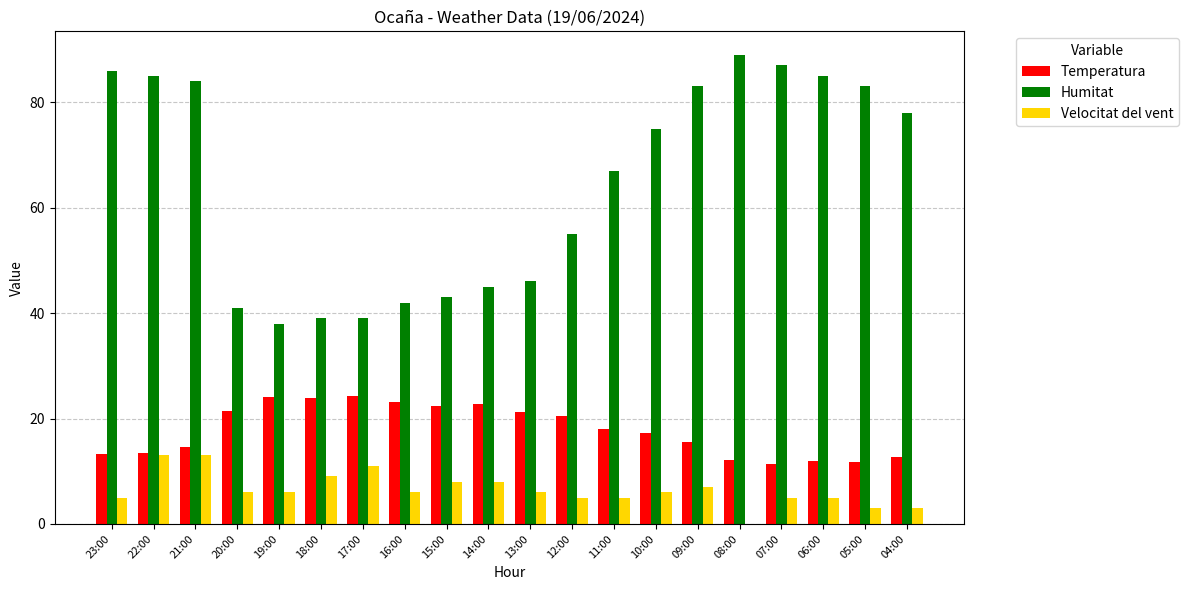

The value of Temperatura at 20:00 is 28.6. True or false?

False